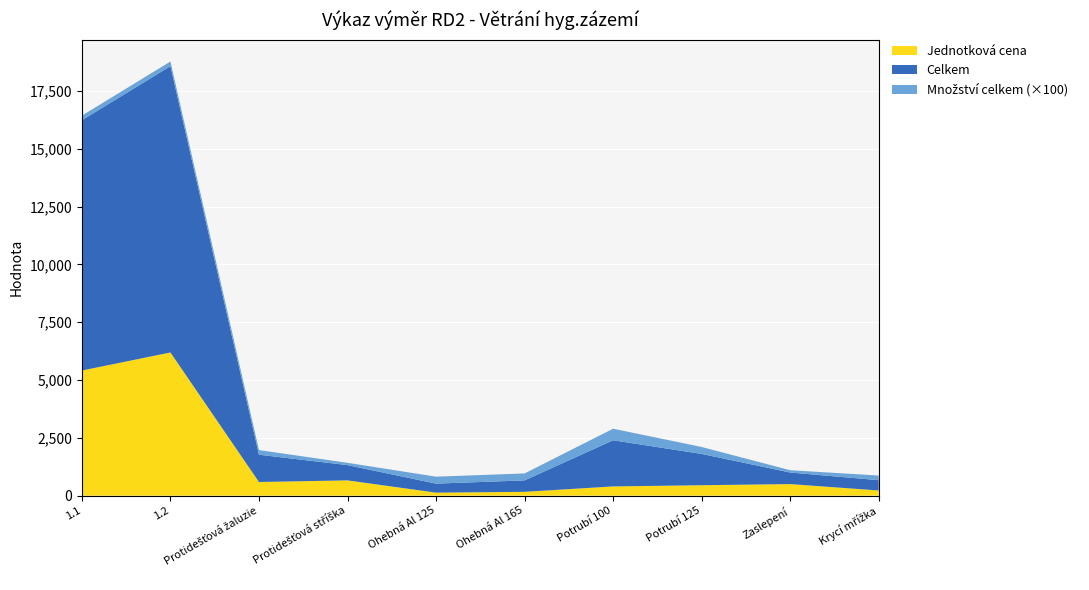

Reading left to right, list all the values displayed in this chart.

Jednotková cena: 5410	6190	590	660	130	165	399	451	500	223
Celkem: 10820	12380	1180	660	390	495	1995	1353	500	446
Množství celkem: 2	2	2	1	3	3	5	3	1	2